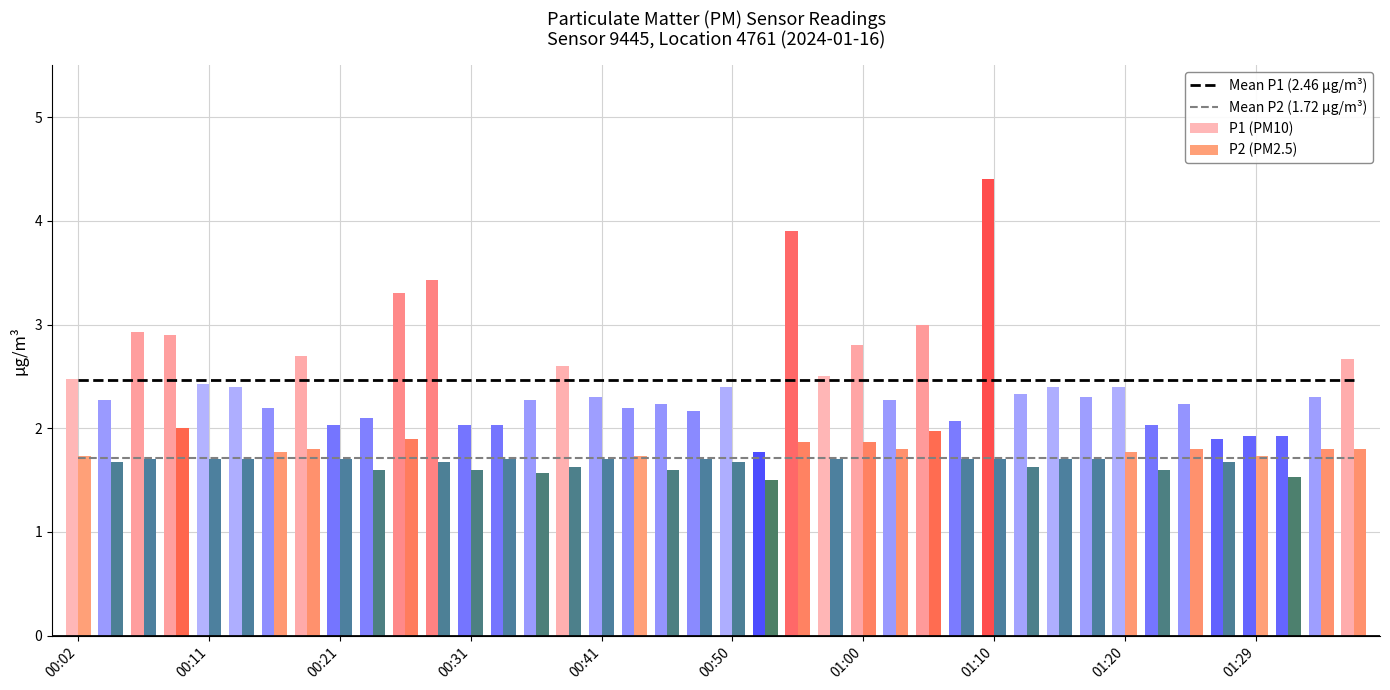

What is the difference between the second highest and minimum values in the P2 (PM2.5) series?

0.5